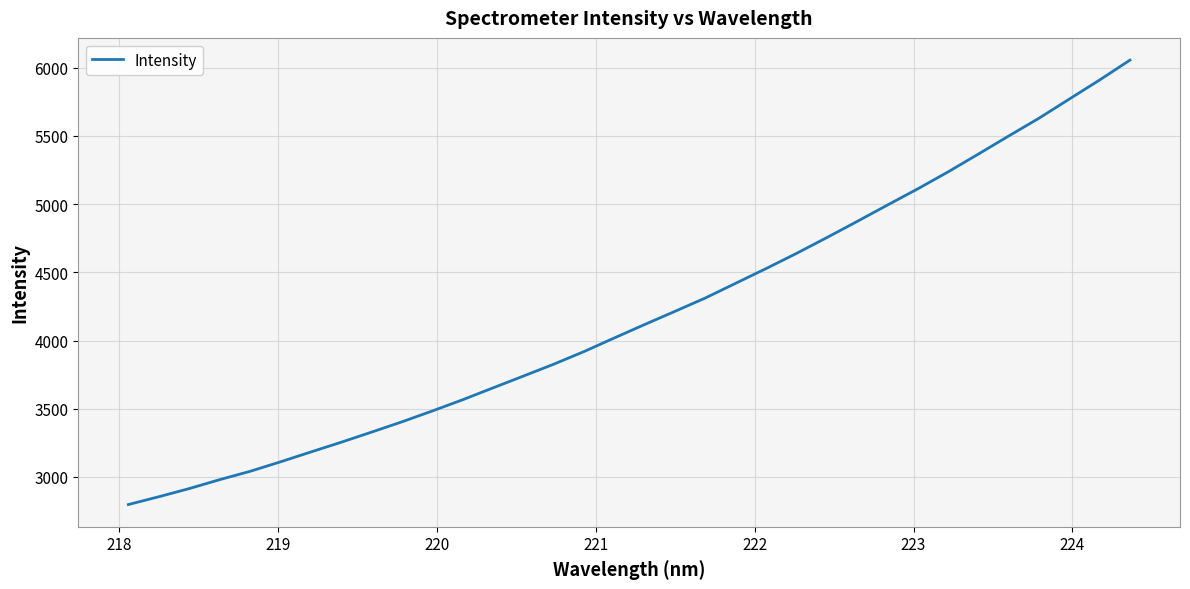

Count the number of categories in the chart.

34